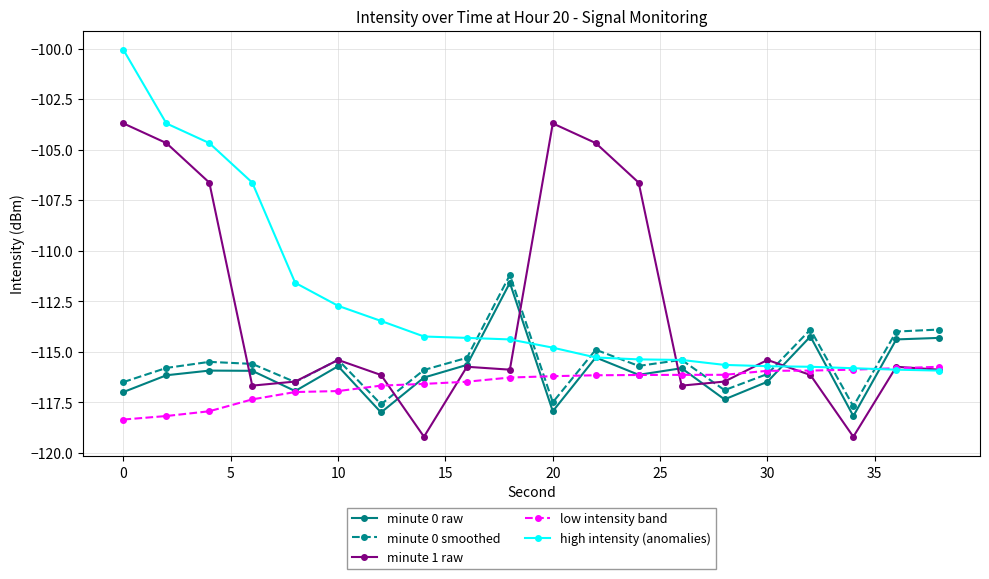

True or false: minute 1 raw has more than 2 points higher than both neighbors.

True